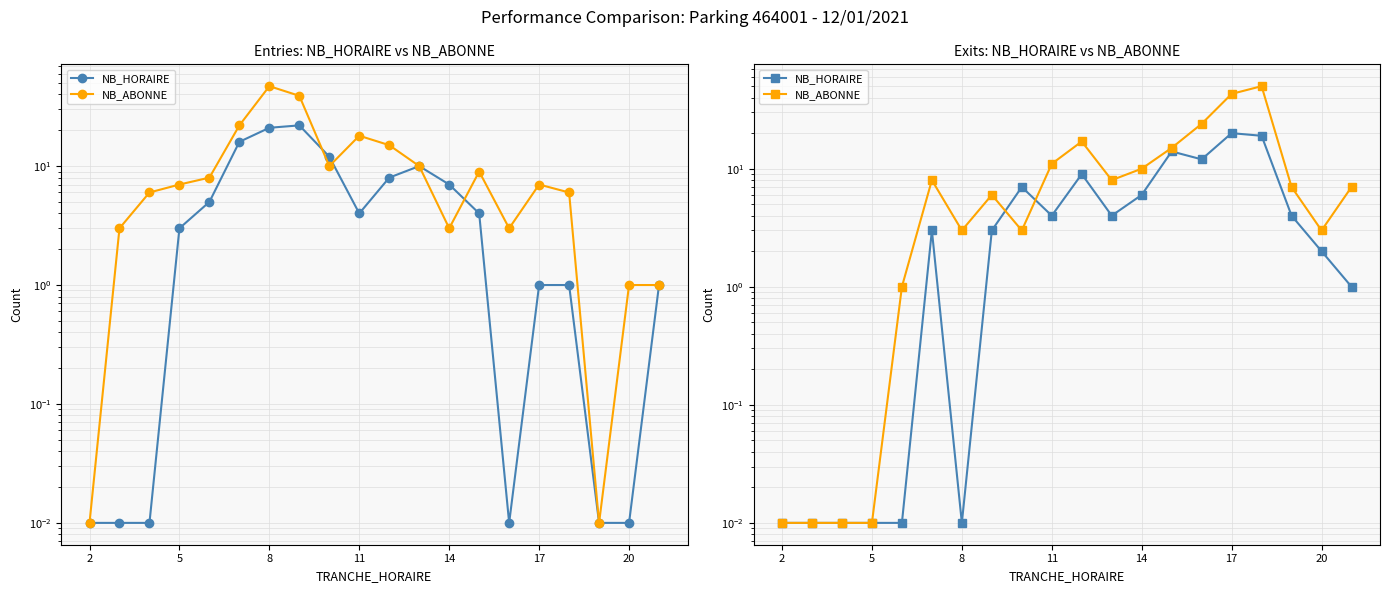

Rank the series at 20 from lowest to highest value.

NB_HORAIRE, NB_ABONNE